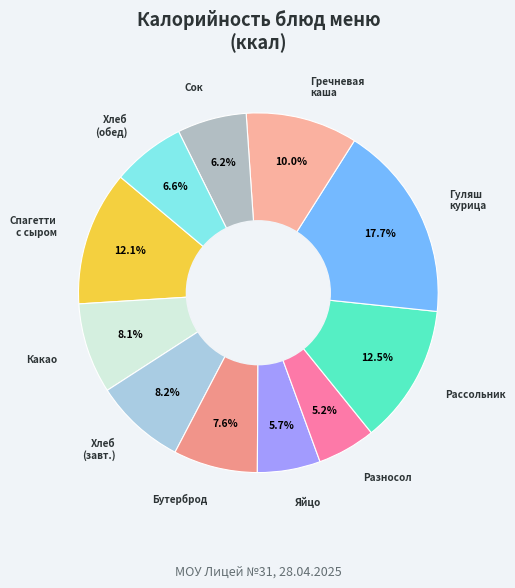

Count the number of slices in the pie.

11